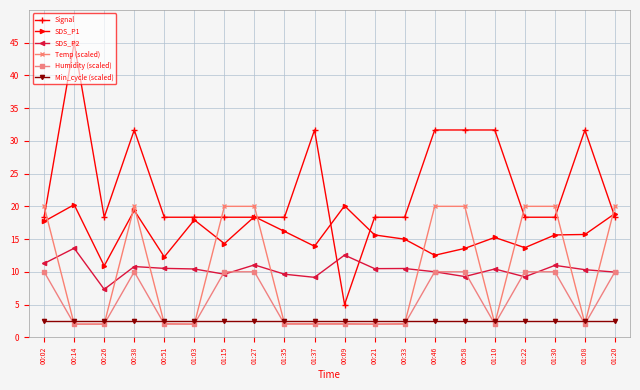

Read the Signal value at 01:03.

18.3